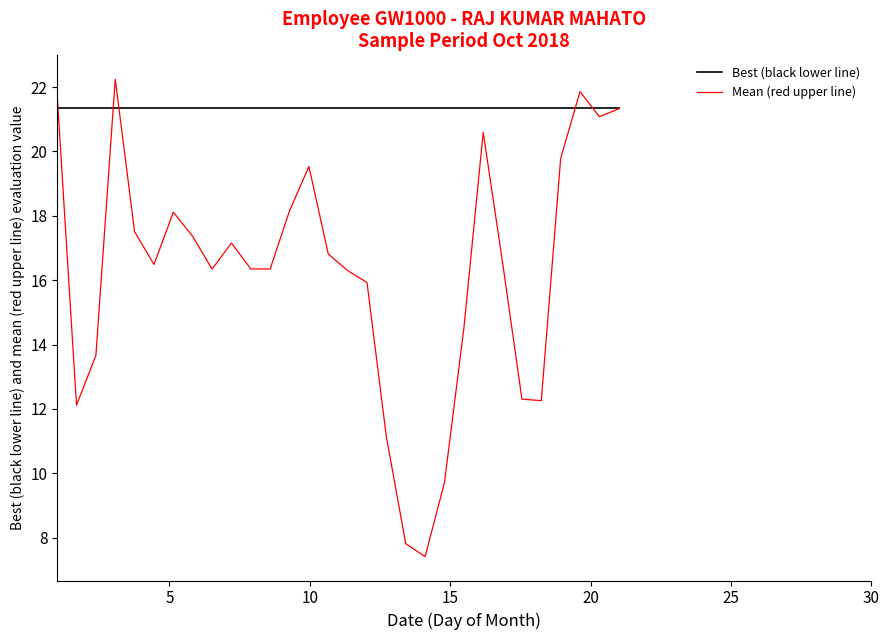

Rank the series by their average value, from lowest to highest.

Mean (red upper line), Best (black lower line)